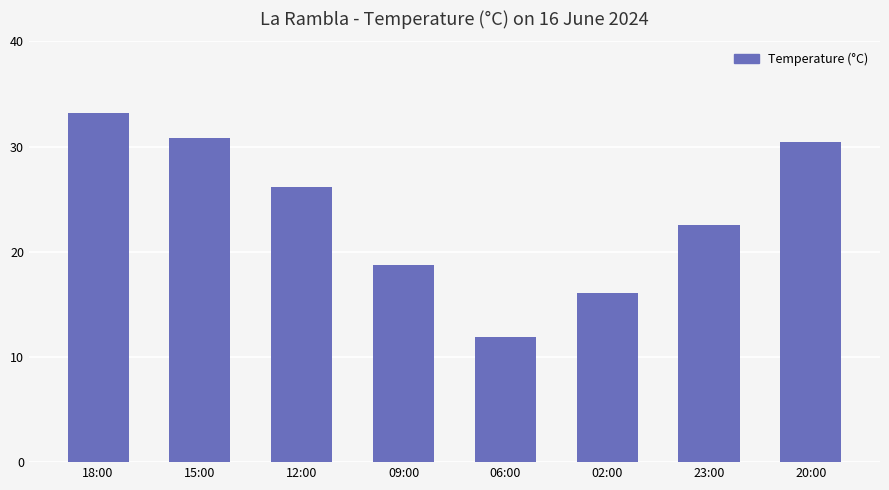

What is the difference between the maximum and minimum values?

21.3